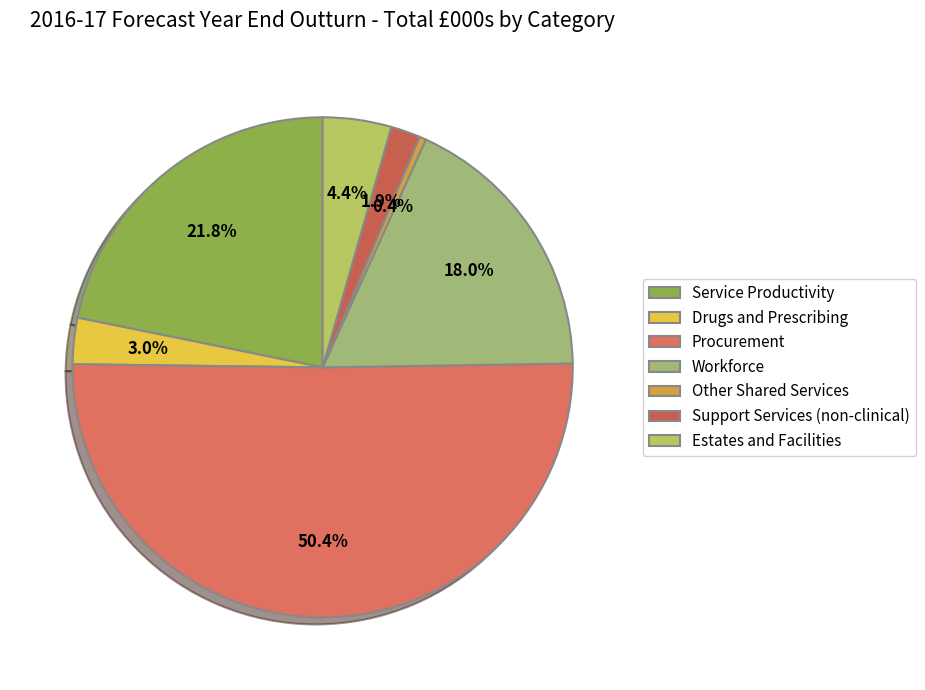

To the nearest percent, what is the difference between the Service Productivity and Other Shared Services slice percentages?

21%